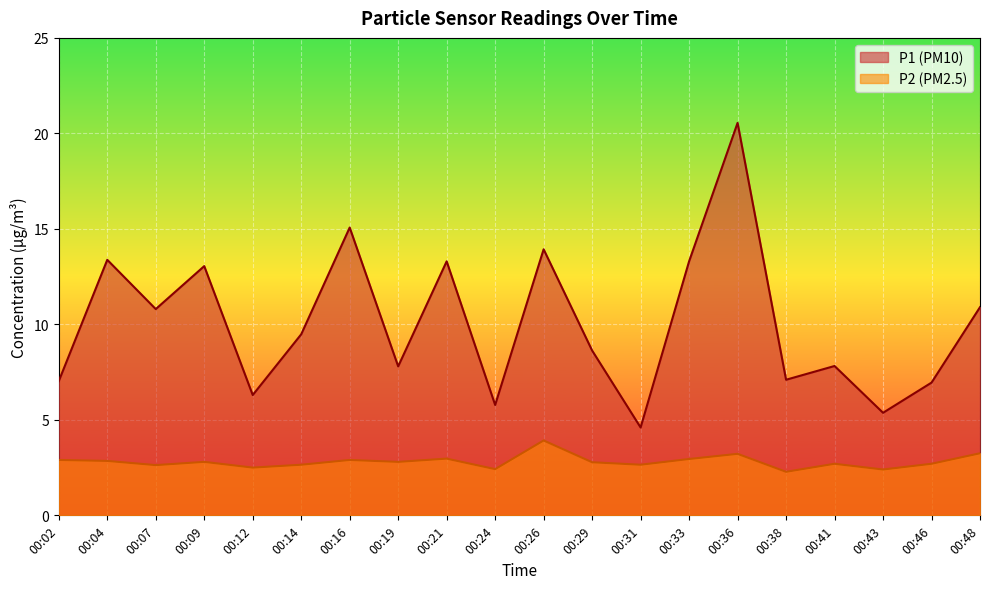

Which series has the largest range (max minus min)?

P1